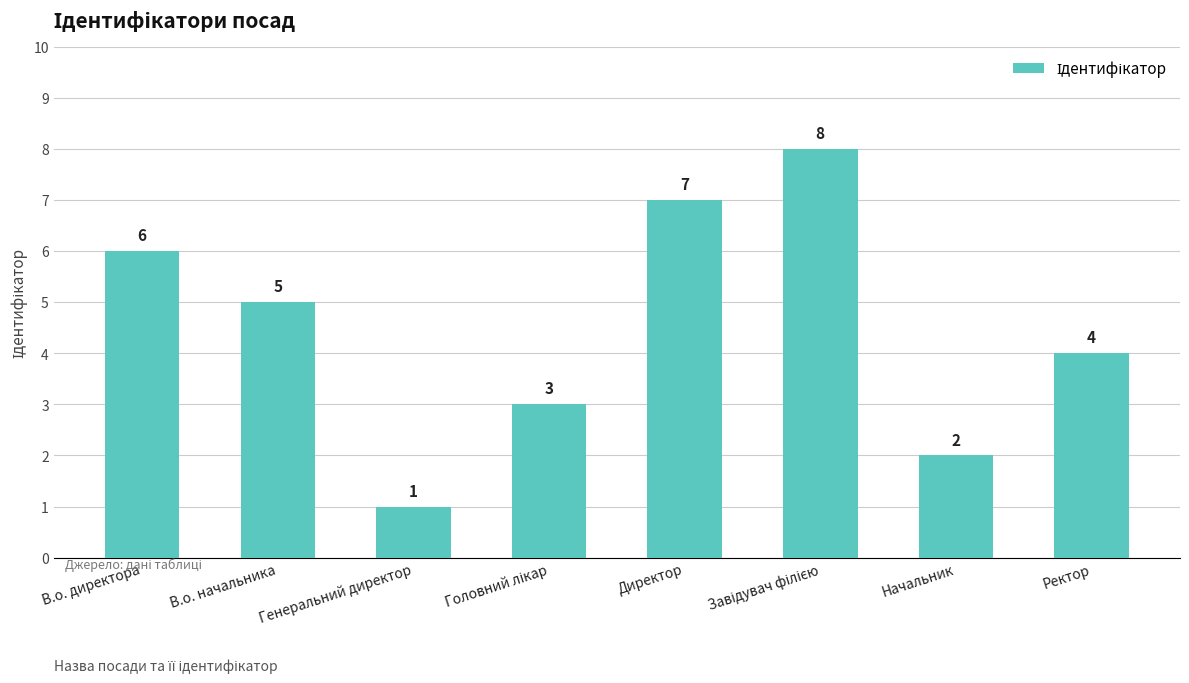

What is the label of the 1st bar from the right?

Ректор